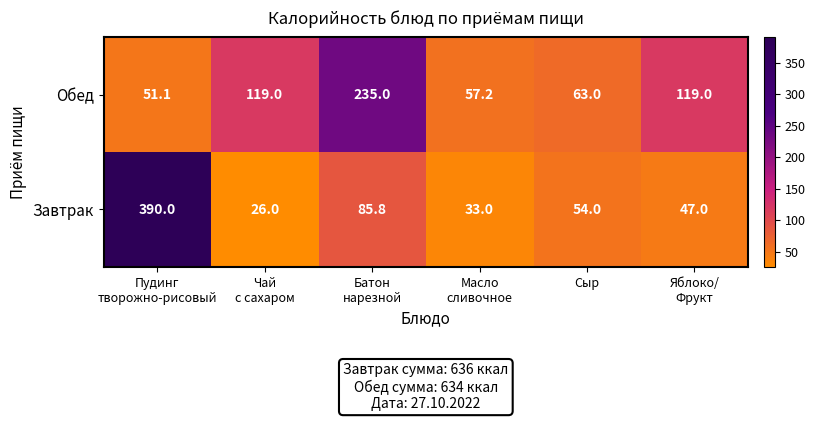

Rank the series by their average value, from lowest to highest.

Завтрак, Обед